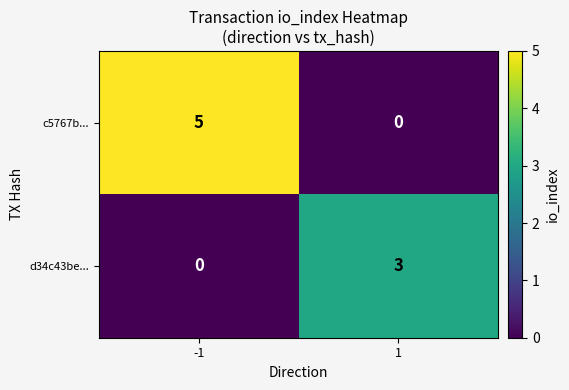

The d34c43be... series shows 0 at -1. True or false?

True